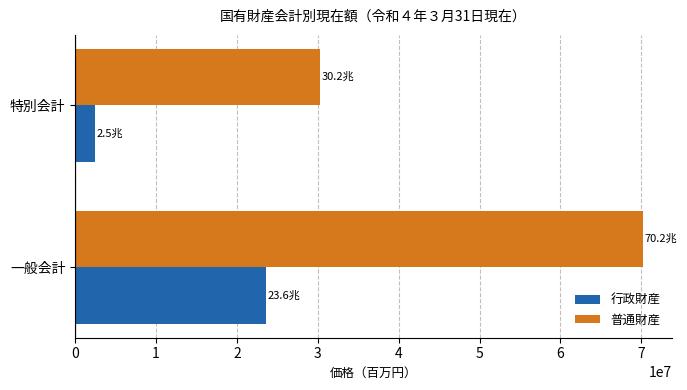

True or false: 普通財産 has a value of 92537669 at 一般会計.

False